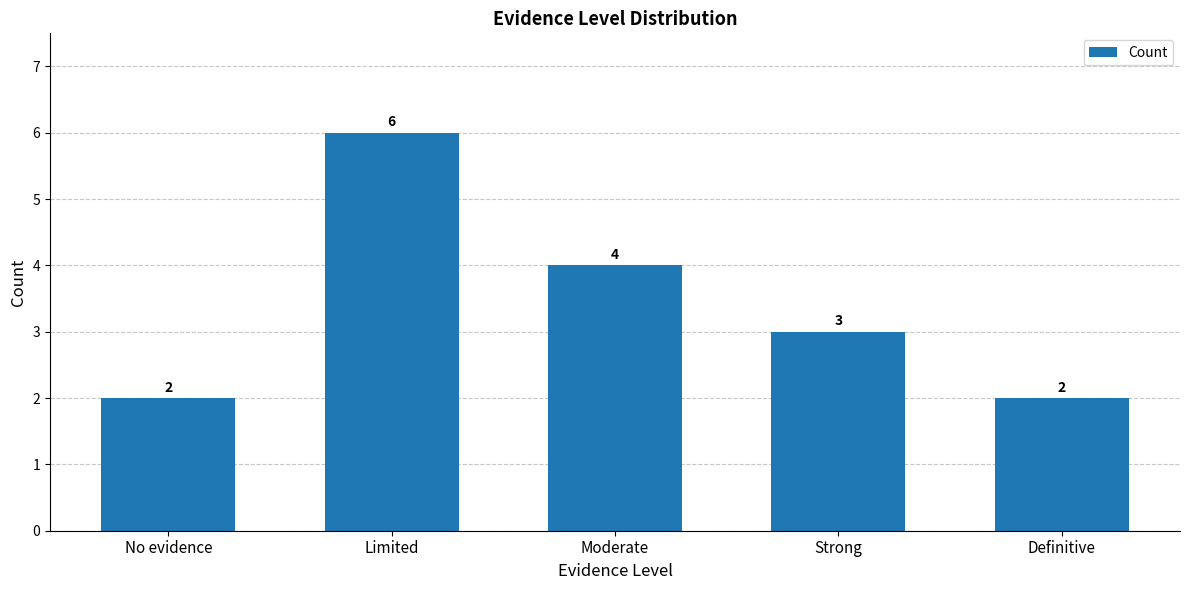

The chart shows a value of 6 at Limited. True or false?

True